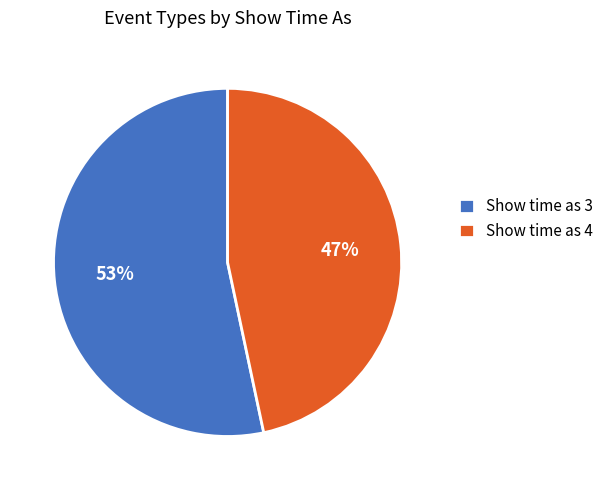

Which slice represents more than half of the pie?

Show time as 3